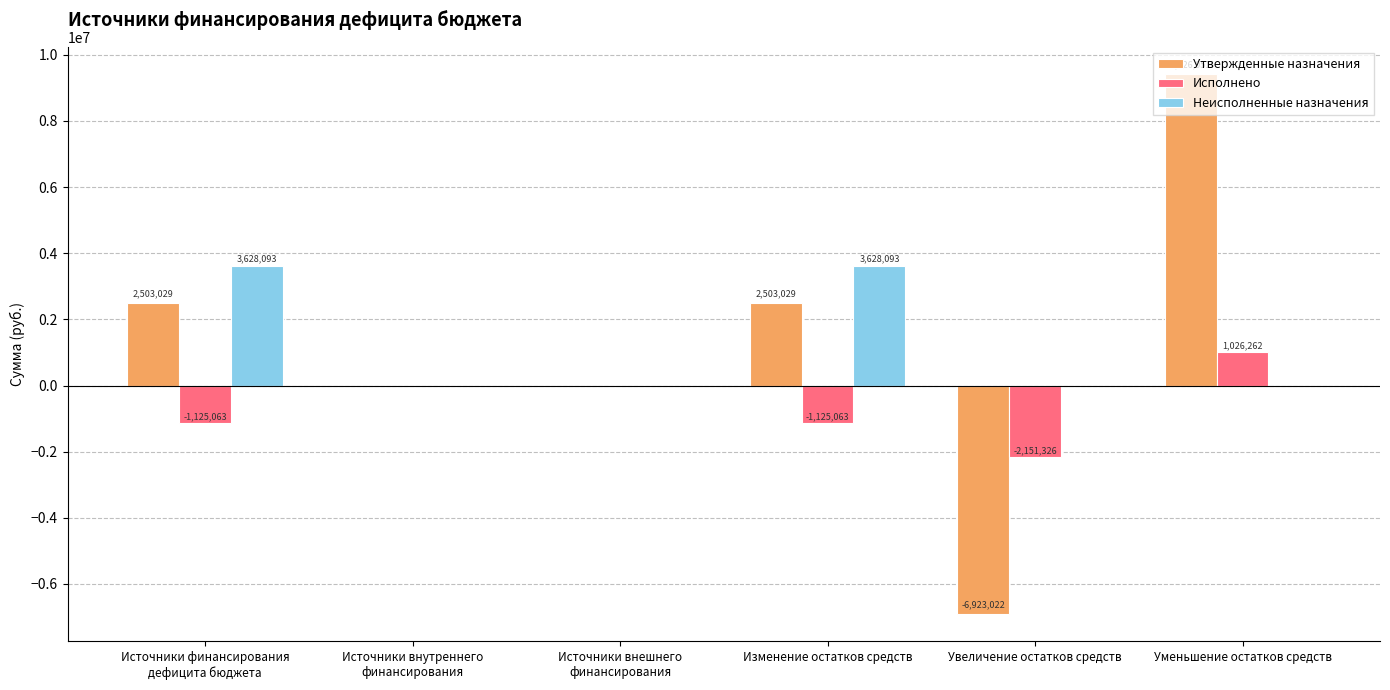

How many groups of bars are there?

6